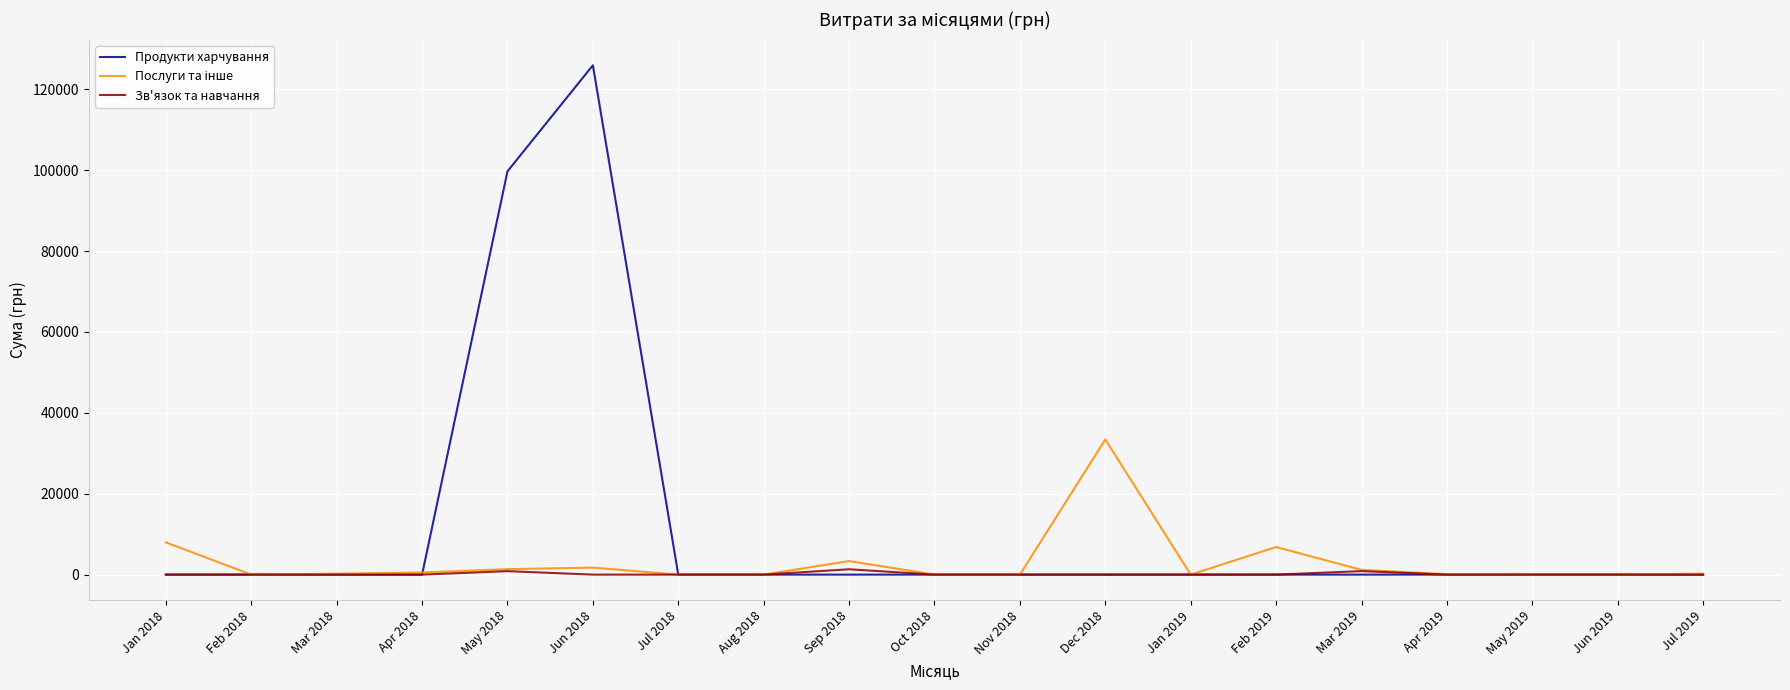

True or false: Зв'язок та навчання has more than 0 interior local peaks.

True